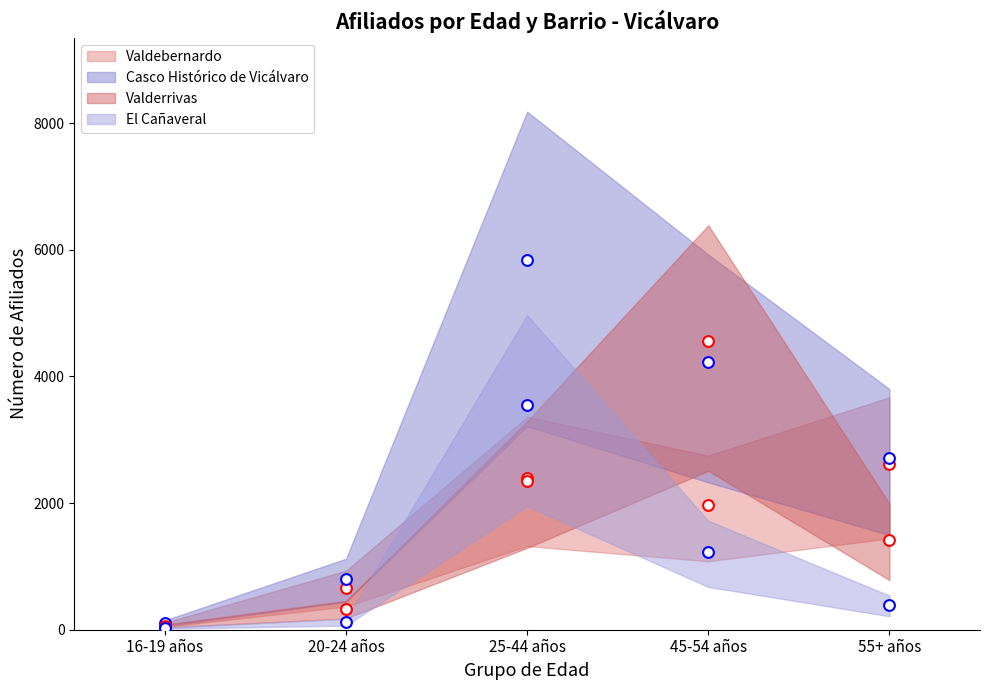

What are all the series names shown in the legend?

Valdebernardo, Casco Histórico de Vicálvaro, Valderrivas, El Cañaveral